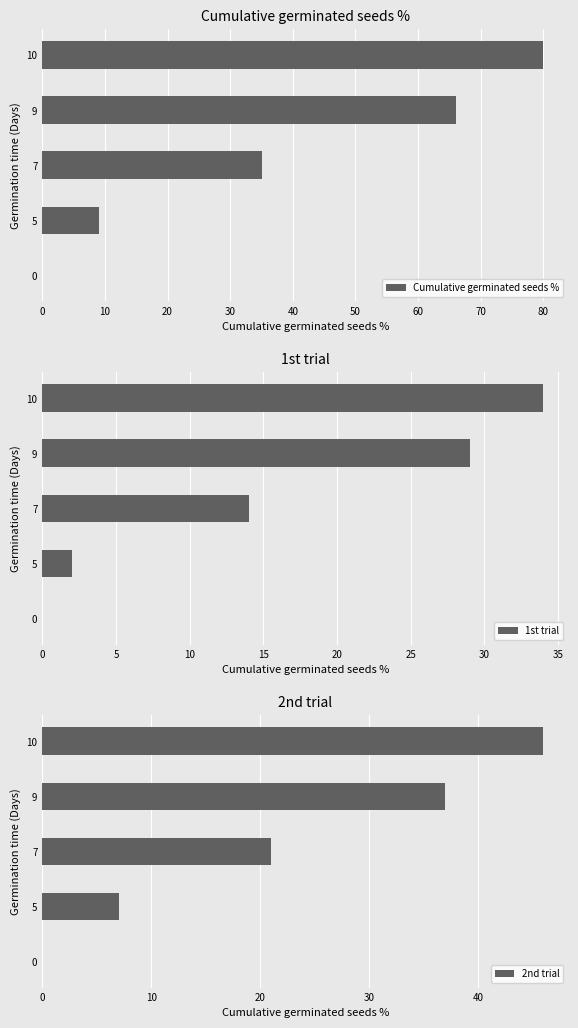

How many groups of bars are there?

5